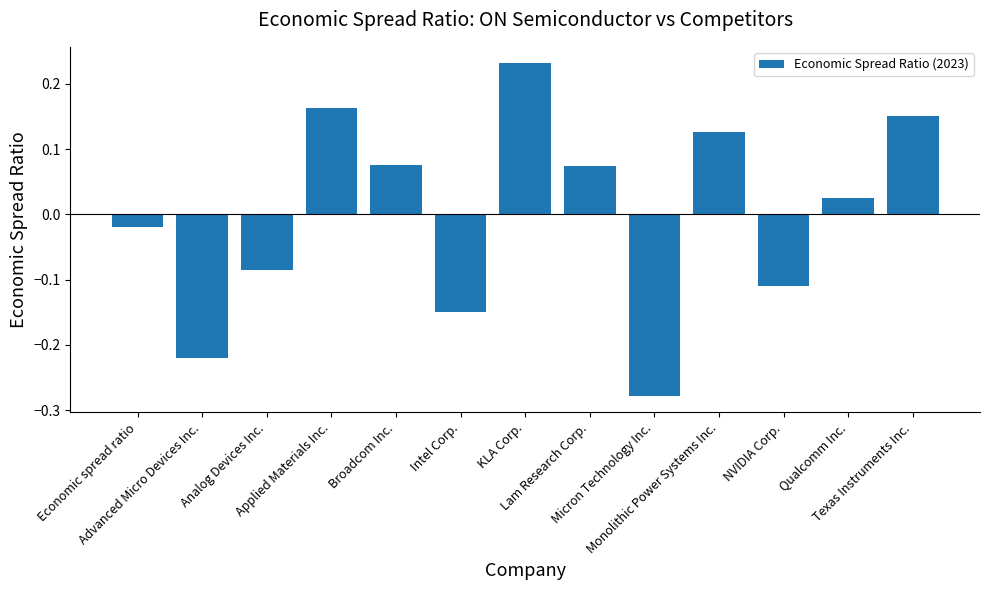

What is the label of the 10th bar from the left?

Monolithic Power Systems Inc.